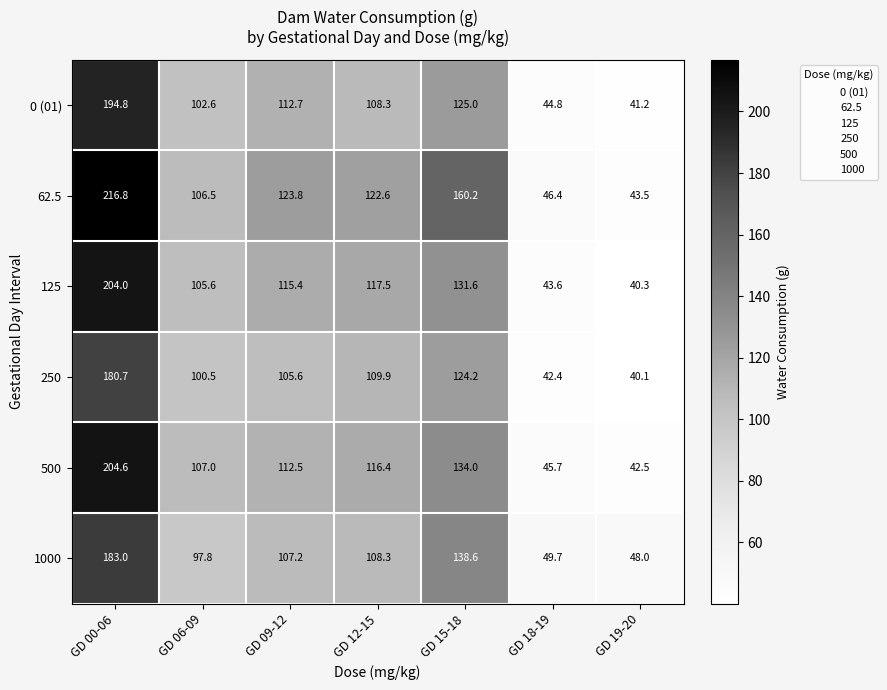

Which series has the largest total across all categories?

62.5